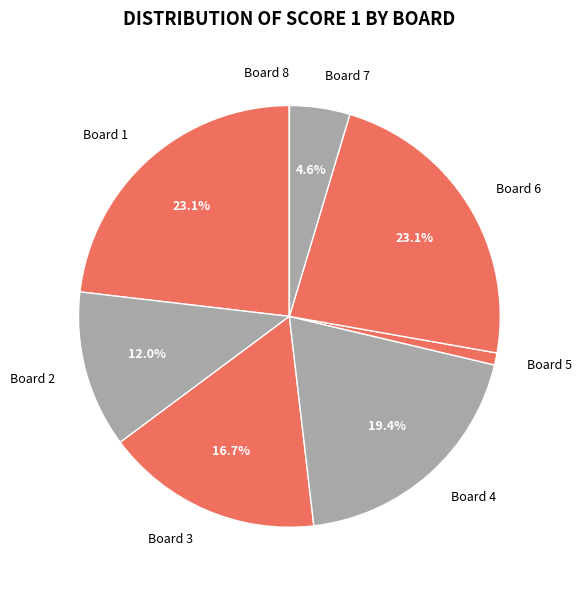

What is the ratio of the value at Board 1 to the value at Board 6?

1.0